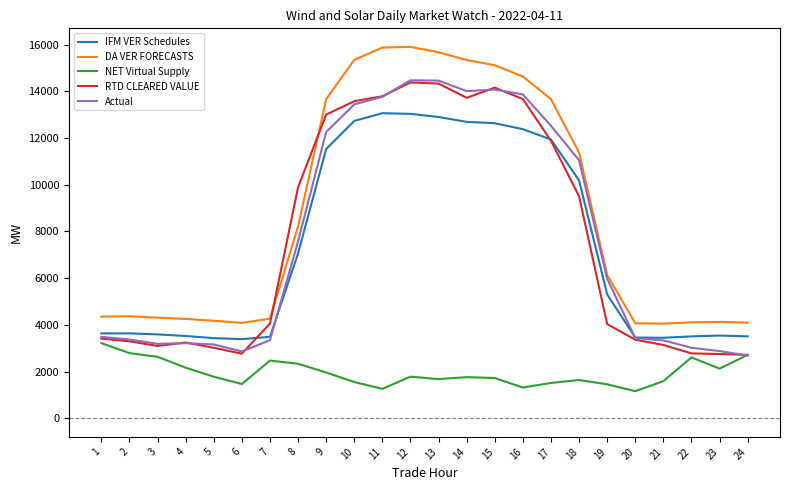

The value of IFM VER Schedules at 24 is 5073.2. True or false?

False